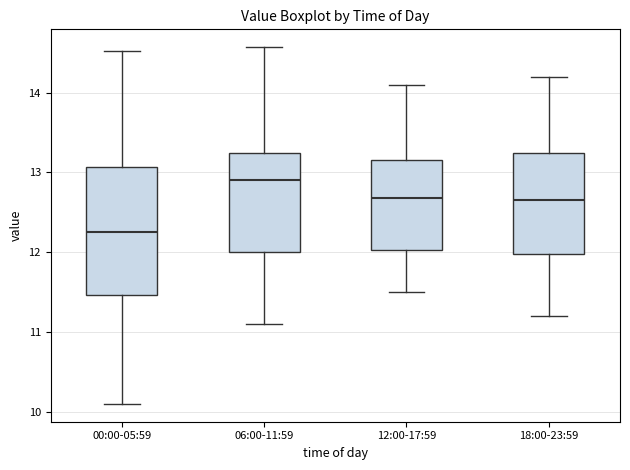

Which box's median line is the highest?

06:00-11:59